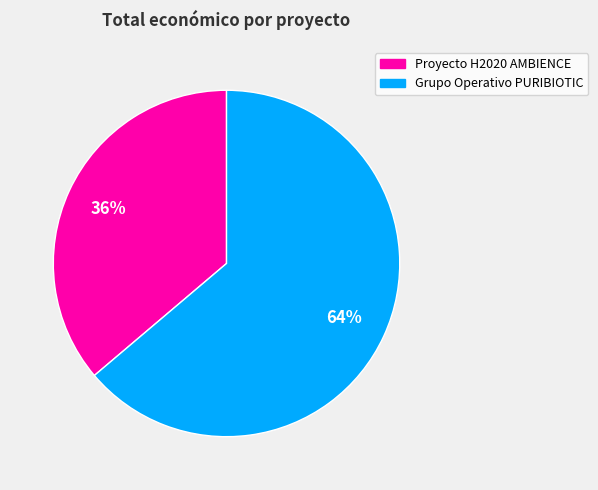

The Grupo Operativo PURIBIOTIC slice represents 64% of the pie. True or false?

True